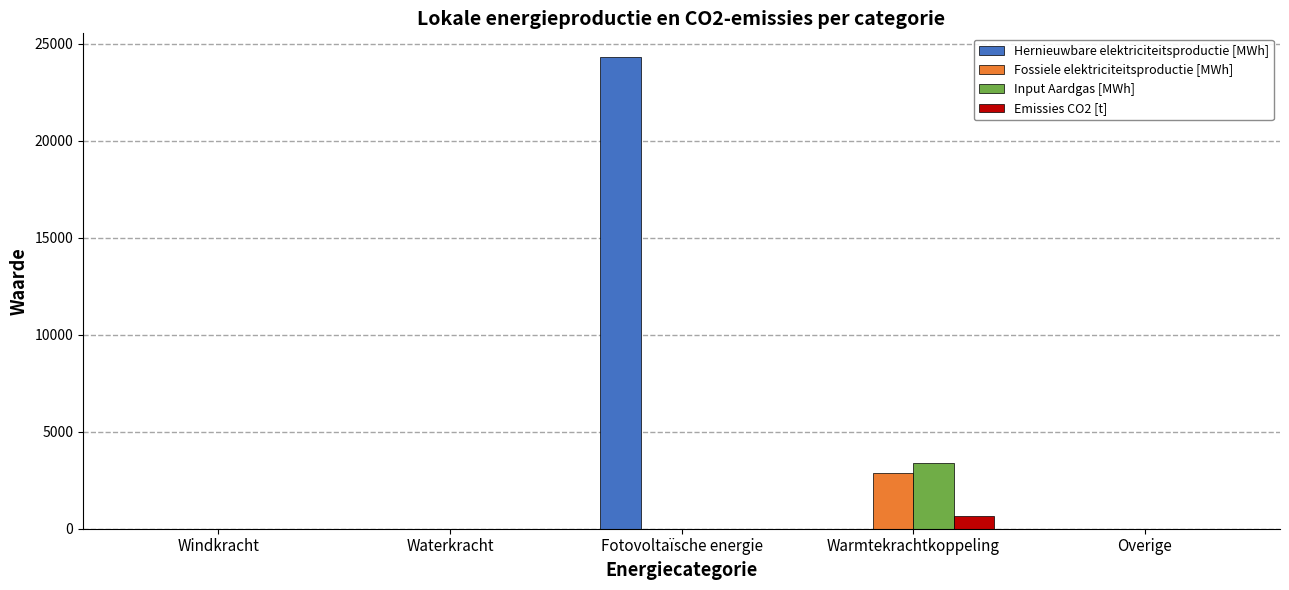

What is the highest value of the Input Aardgas [MWh] series?

3372.4